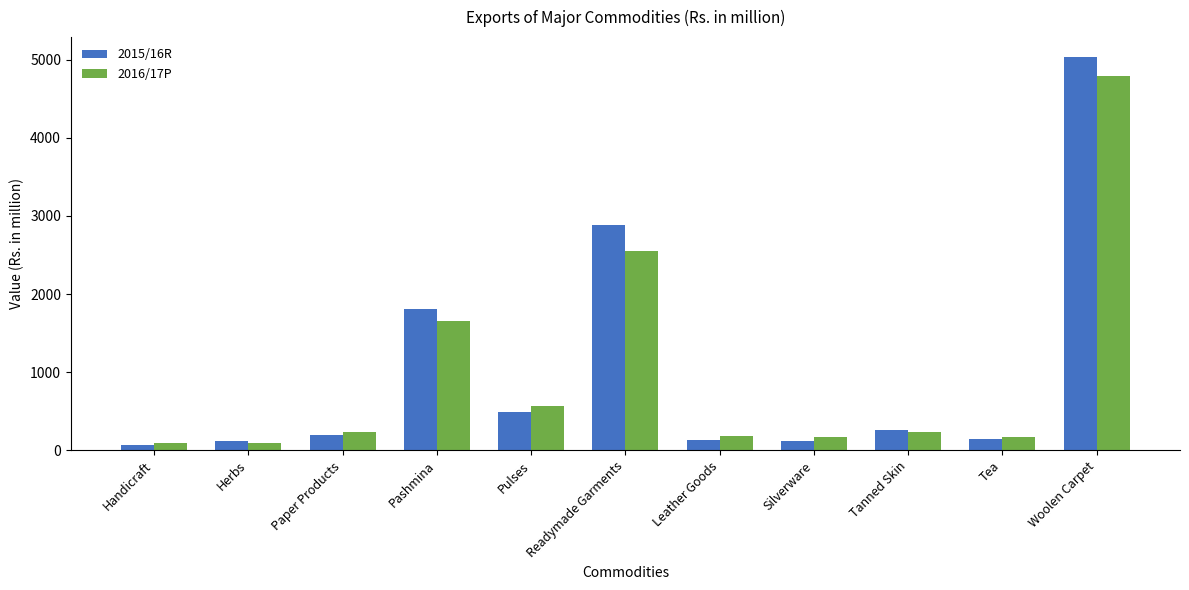

List the series in order of their overall mean, highest first.

2015/16R, 2016/17P